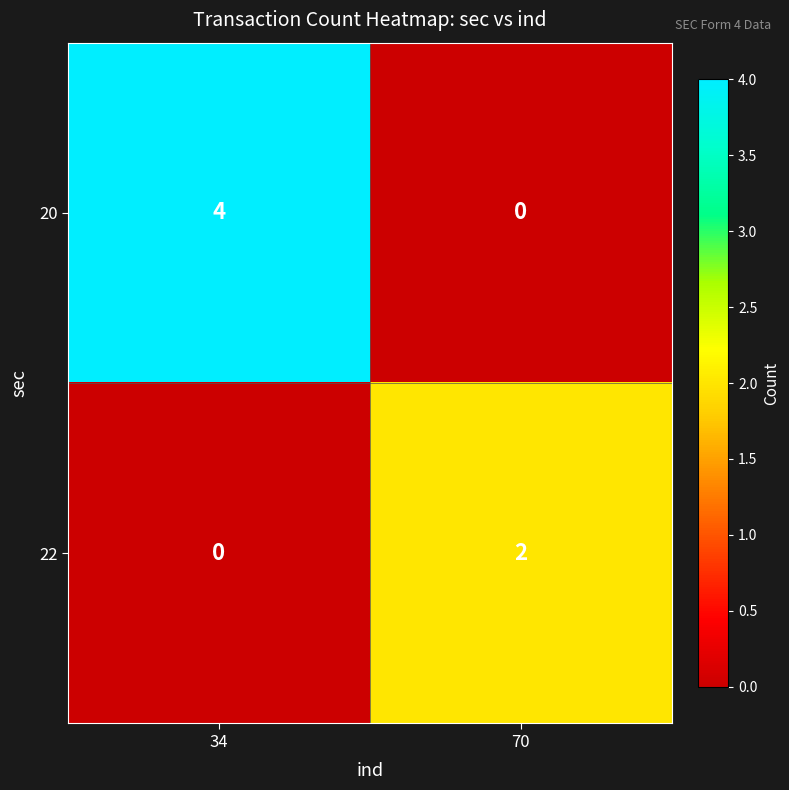

The value of 20 at 34 is 4. True or false?

True